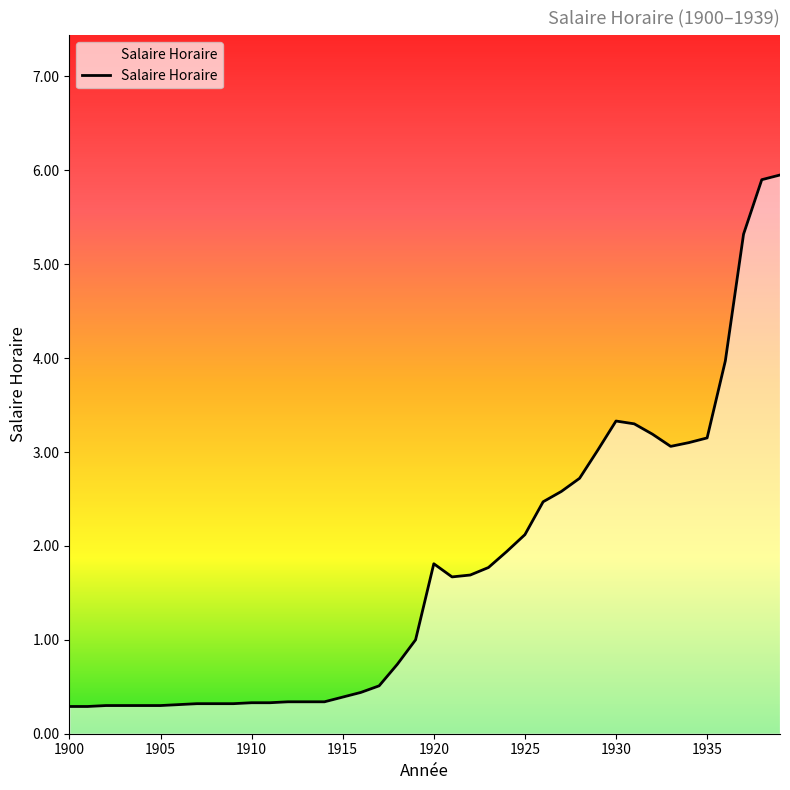

What is the smallest value displayed?

0.3